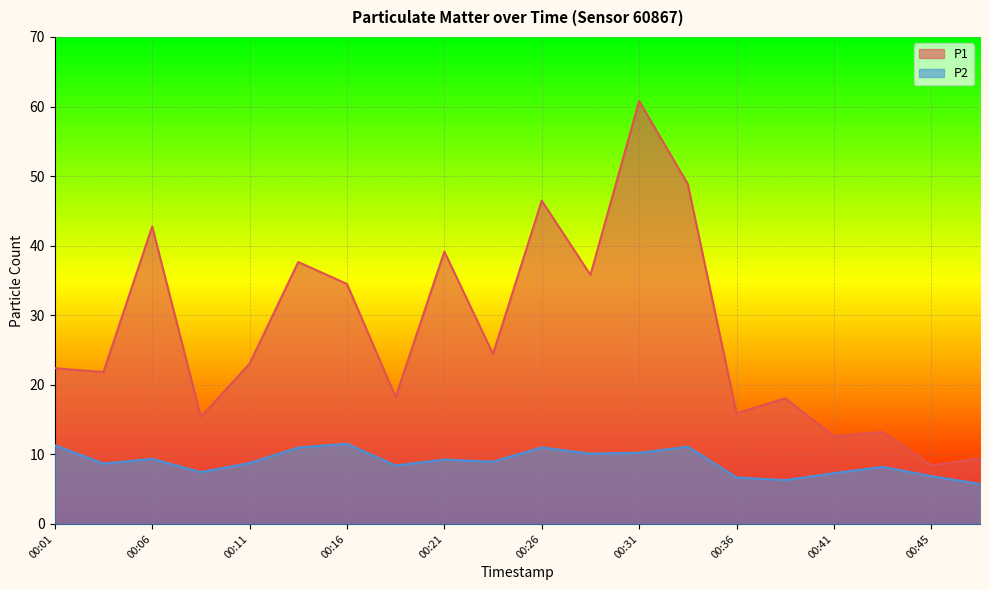

Rank the series at 00:14 from highest to lowest value.

P1, P2